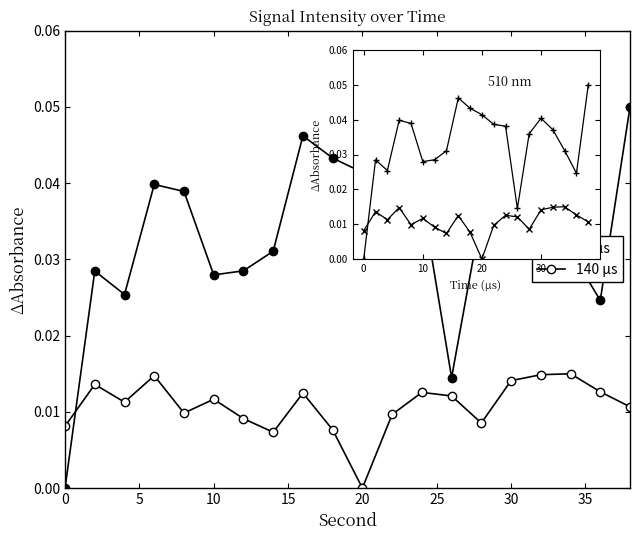

Reading left to right, list all the values displayed in this chart.

10 μs: 0.0	0.0	0.0	0.0	0.0	0.0	0.0	0.0	0.0	0.0	0.0	0.0	0.0	0.0	0.0	0.0	0.0	0.0	0.0	0.1
140 μs: 0.0	0.0	0.0	0.0	0.0	0.0	0.0	0.0	0.0	0.0	0.0	0.0	0.0	0.0	0.0	0.0	0.0	0.0	0.0	0.0